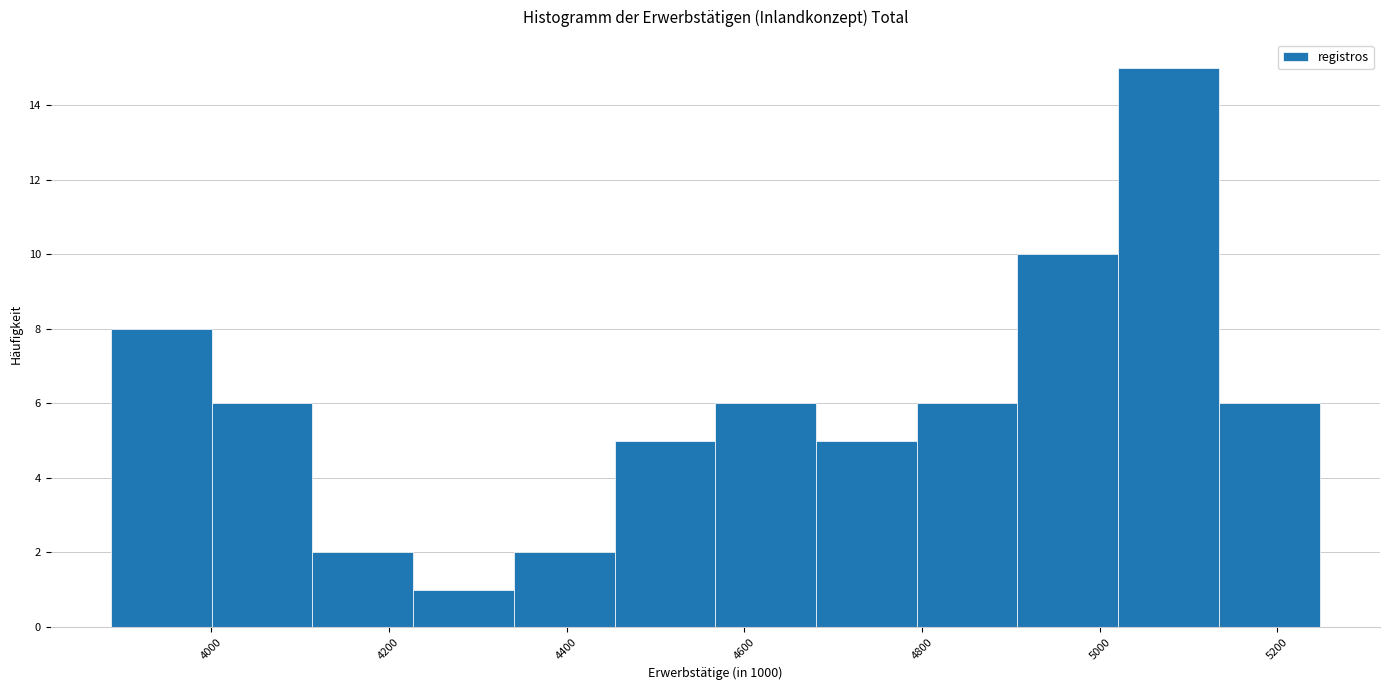

Over which range of the x-axis is the bar tallest?

5020 to 5140